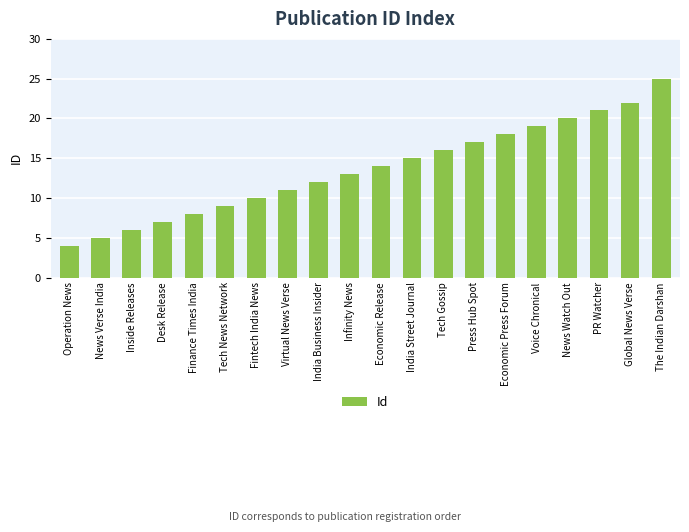

What is the average value?

14